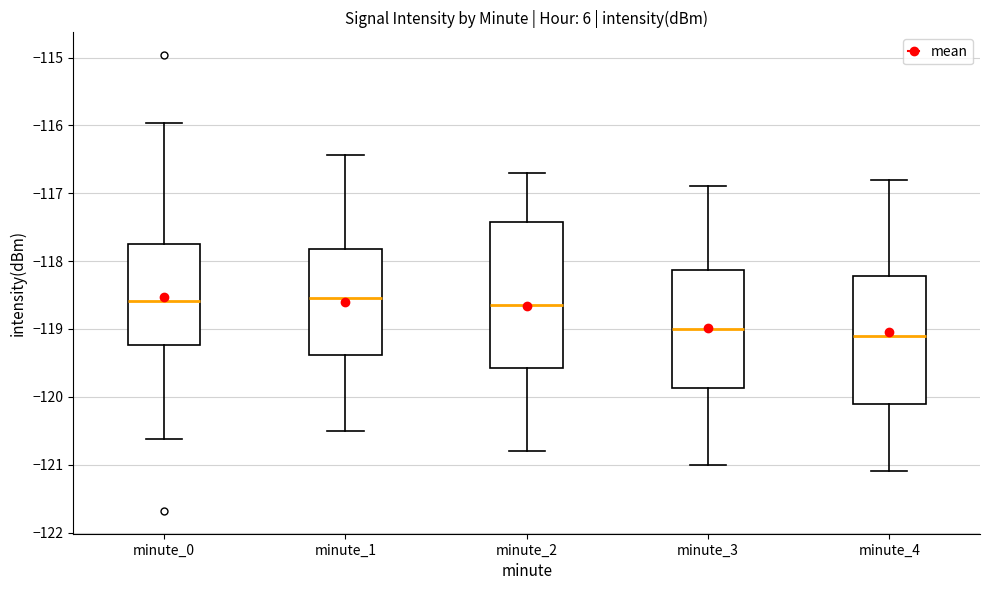

Reading left to right, read every box against the y-axis: the position of its median line, the range the box covers, and the ends of its whiskers. The values are not printed on the chart, so give them approximately, as read against the axis.

minute_0: median -118.6, box -119.2 to -117.7, whiskers -120.6 to -116.0
minute_1: median -118.5, box -119.4 to -117.8, whiskers -120.5 to -116.4
minute_2: median -118.6, box -119.6 to -117.4, whiskers -120.8 to -116.7
minute_3: median -119.0, box -119.9 to -118.1, whiskers -121.0 to -116.9
minute_4: median -119.1, box -120.1 to -118.2, whiskers -121.1 to -116.8